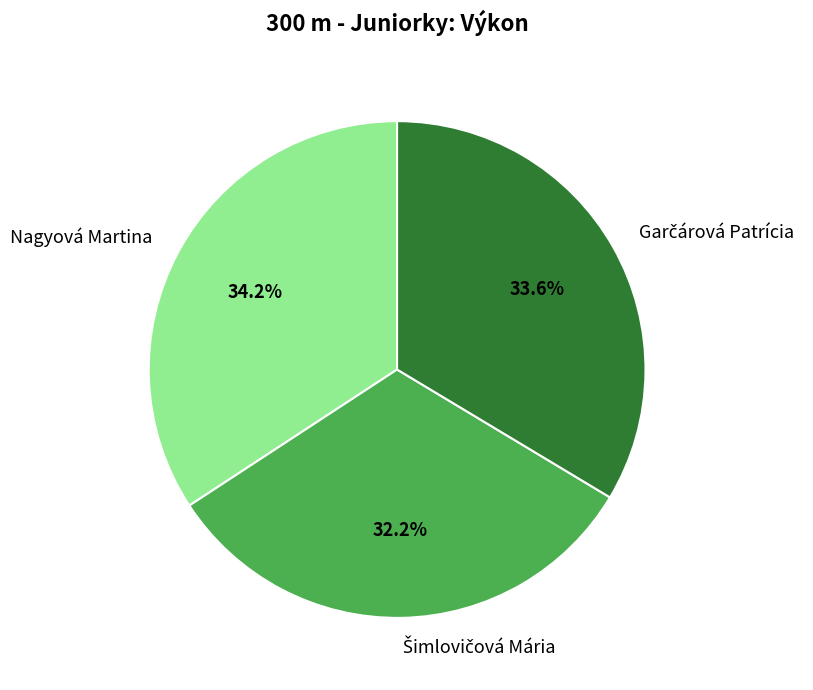

Is there any slice that represents more than half of the pie?

No